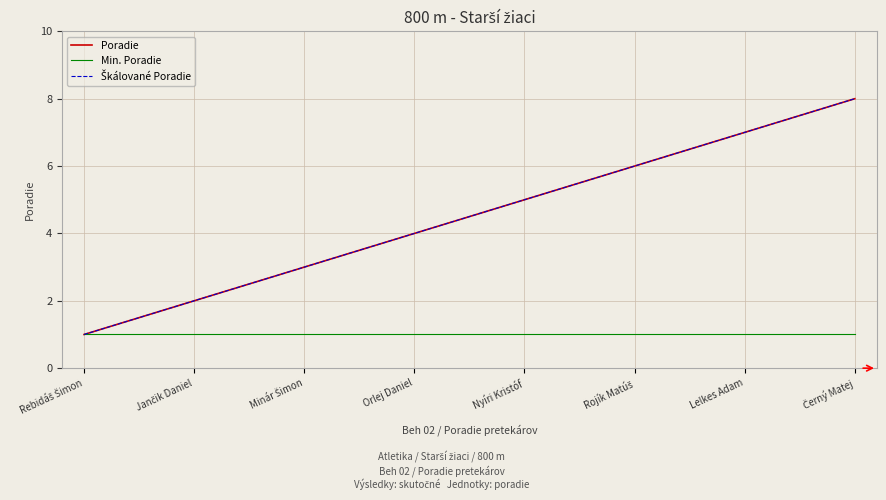

True or false: Poradie and Min. Poradie intersect in this chart.

False